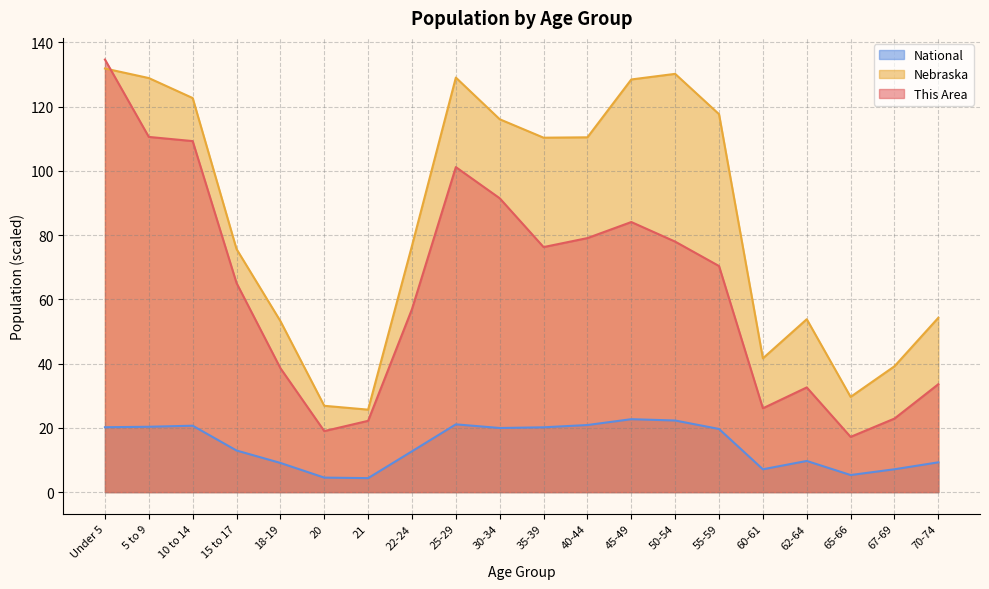

What is the value of the Nebraska point at the 3rd from the left?

122.7